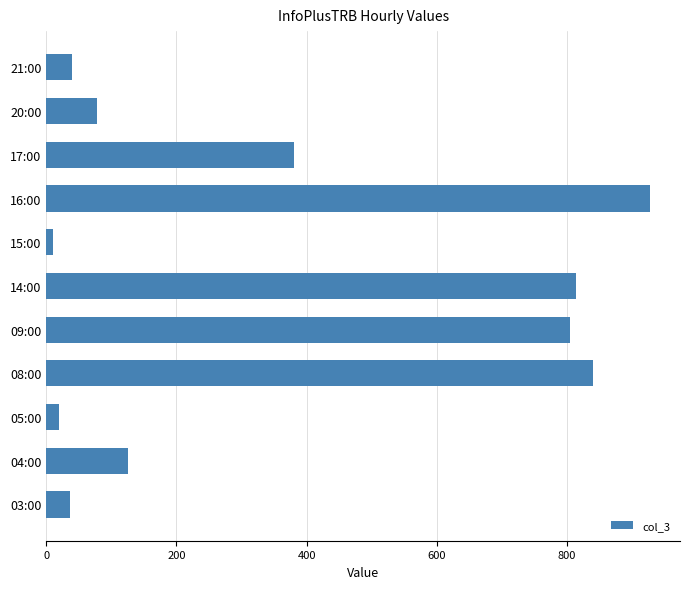

True or false: the data shows 19 at 05:00.

True